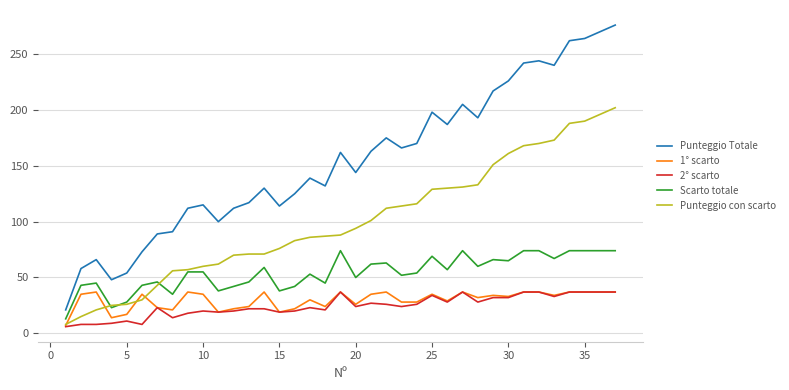

What is the lowest value of the 1° scarto series?

7